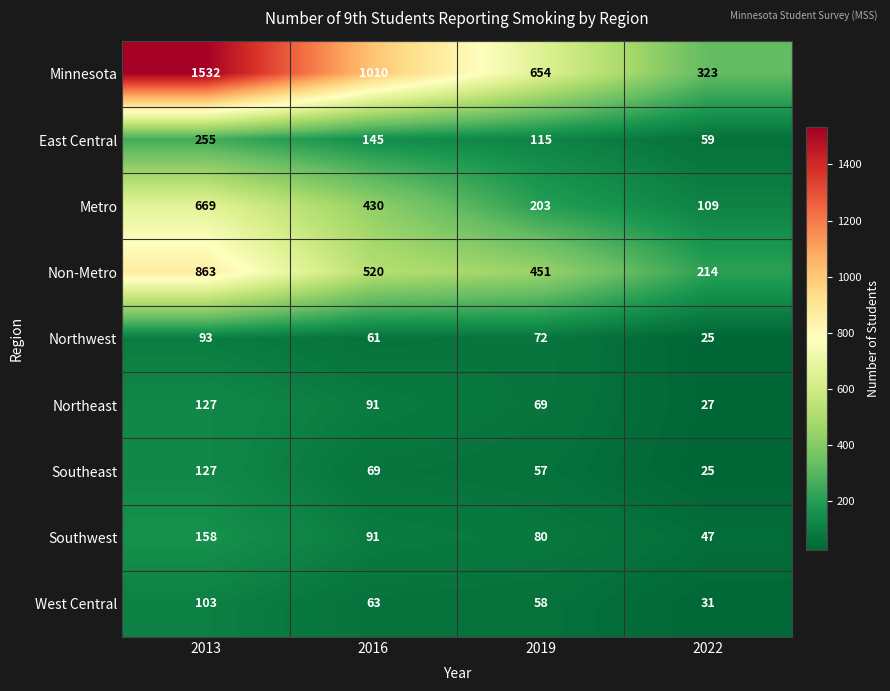

At how many categories does at least one series exceed 470?

3